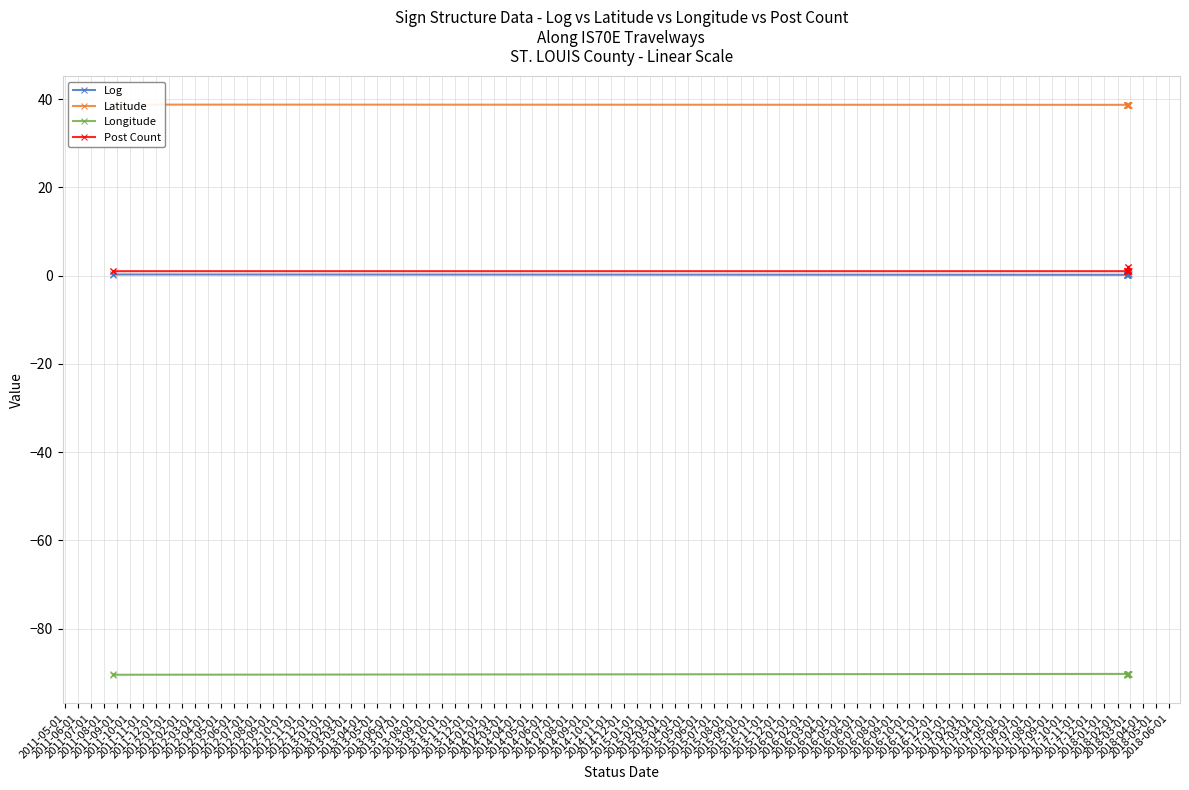

What is the label of the 10th point from the left?

2012-02-01